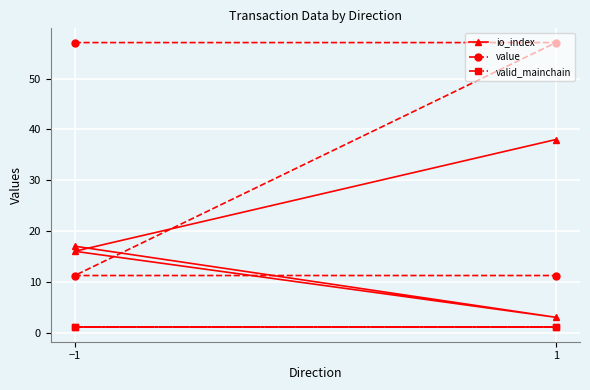

At which label does valid_mainchain reach its minimum?

−1